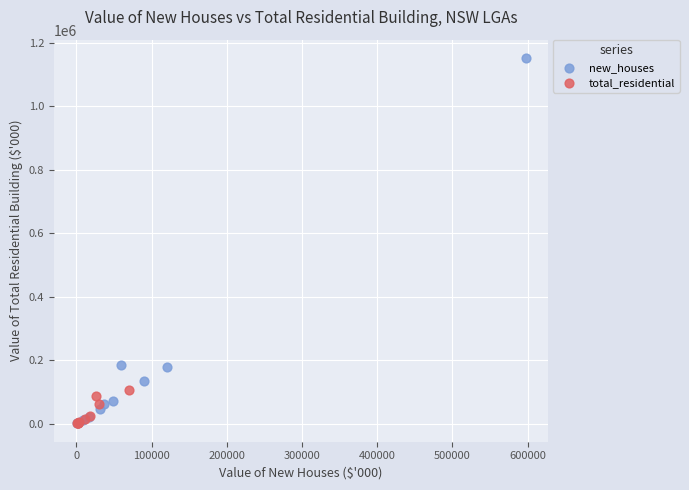

What are all the series names shown in the legend?

new_houses, total_residential